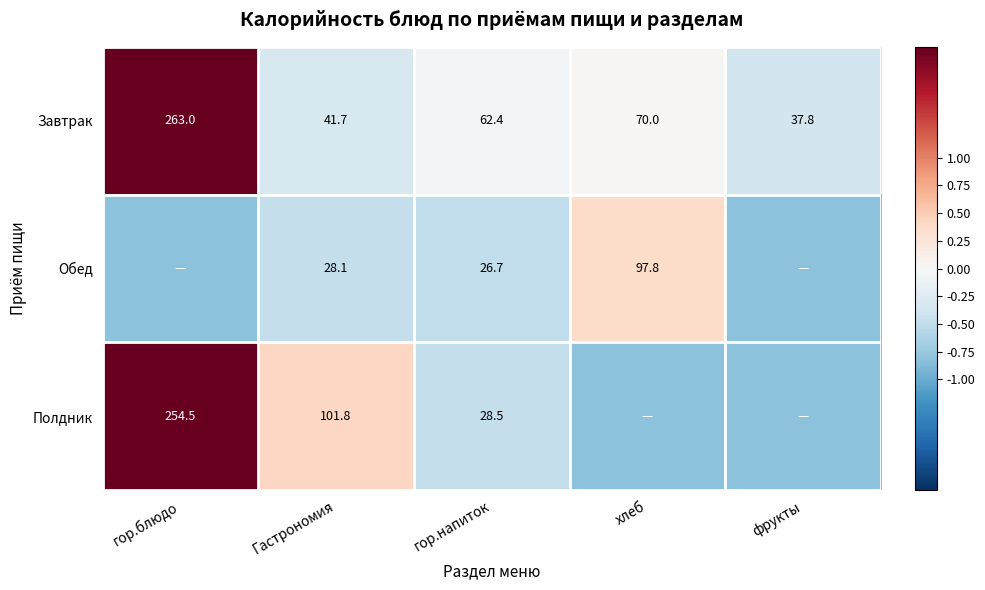

What is the total value across all series at гор.напиток?

117.6